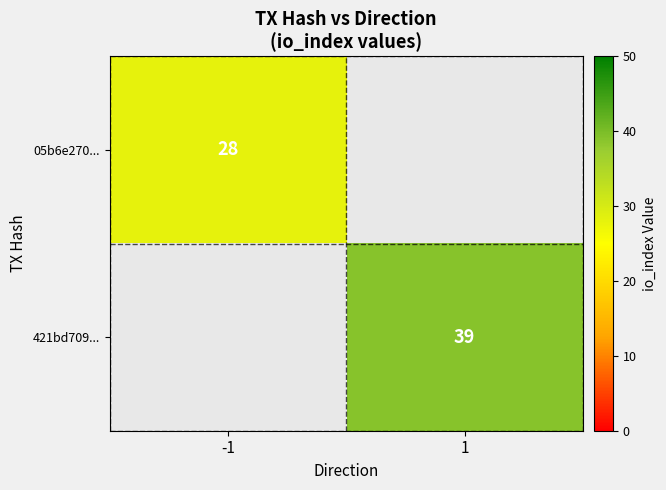

Is the value of 05b6e270... at 1 greater than the value of 421bd709... at -1?

No